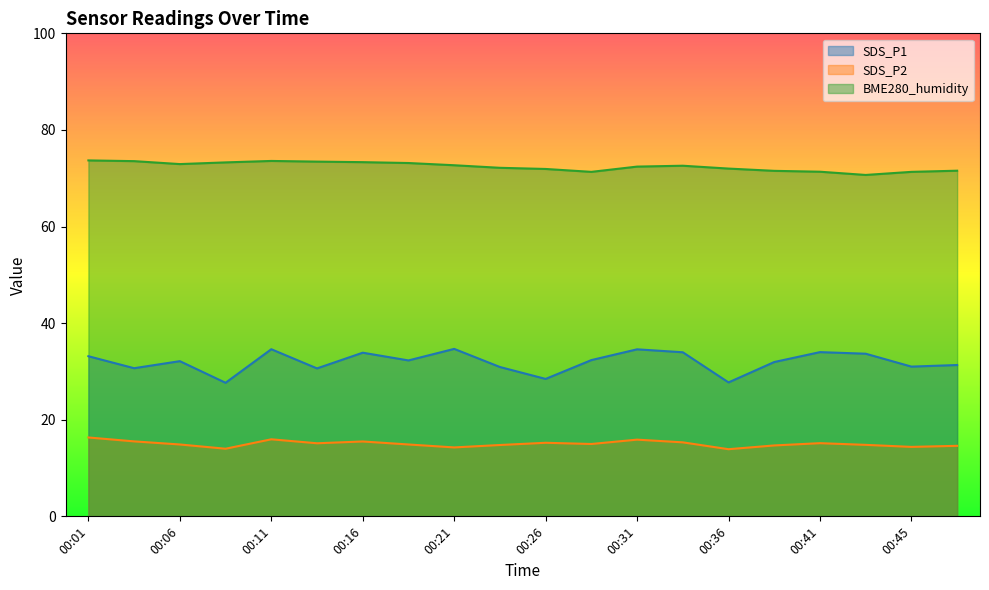

Read the BME280_humidity value at 00:45.

71.3